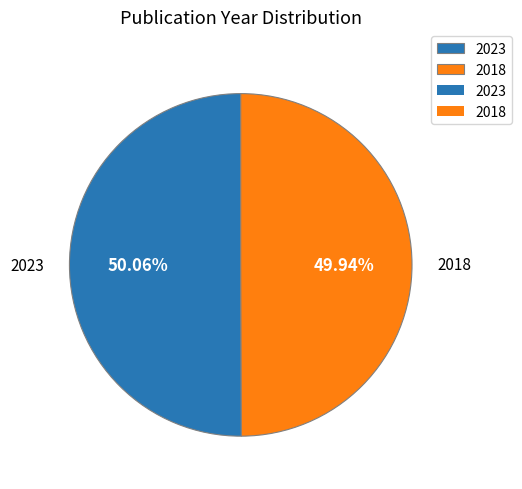

Is the sum of 2018 and 2023 greater than half?

Yes